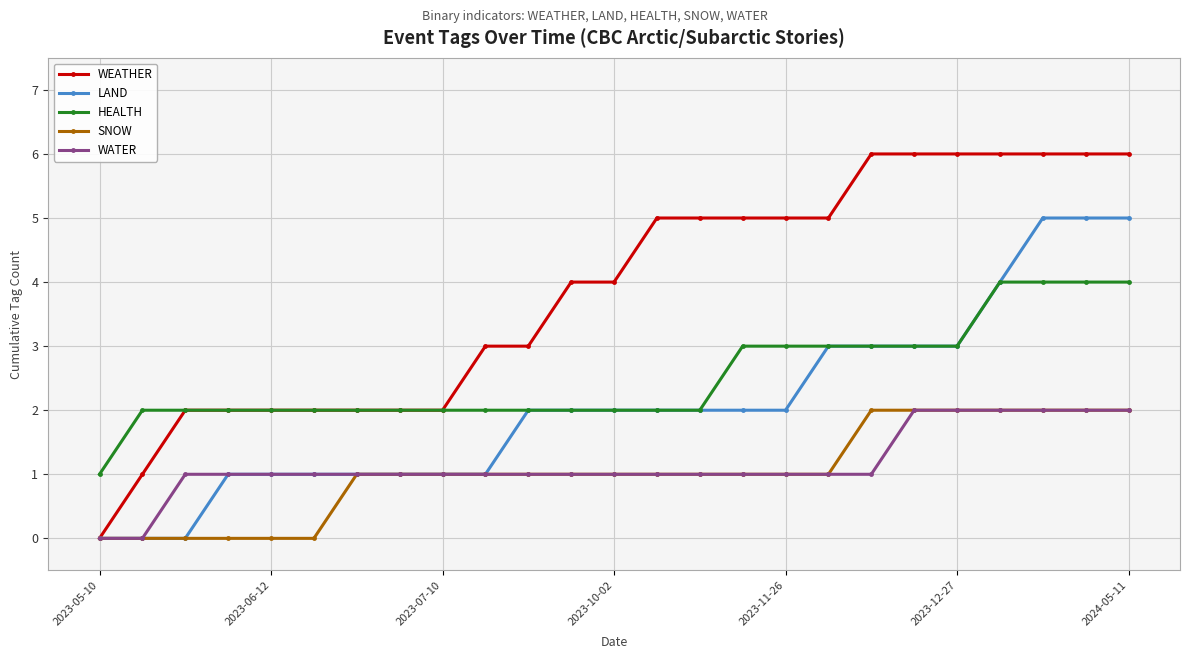

What is the value of the HEALTH point at the 18th from the left?

3